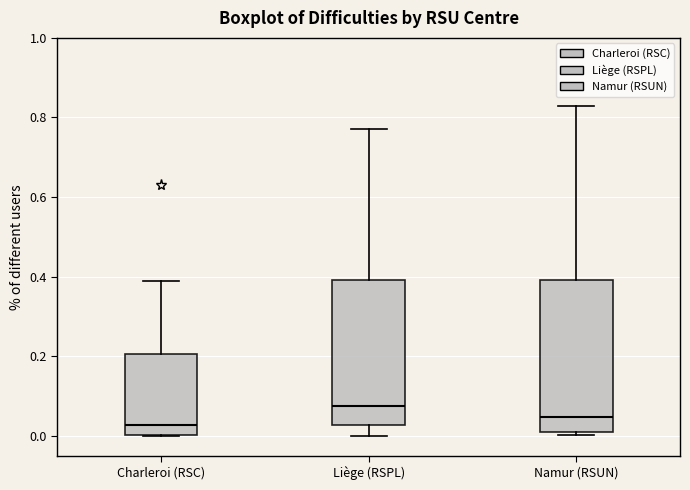

Where is the upper edge of the box for Liège (RSPL) on the y-axis? The values are not printed on the chart, so give them approximately, as read against the axis.

0.40